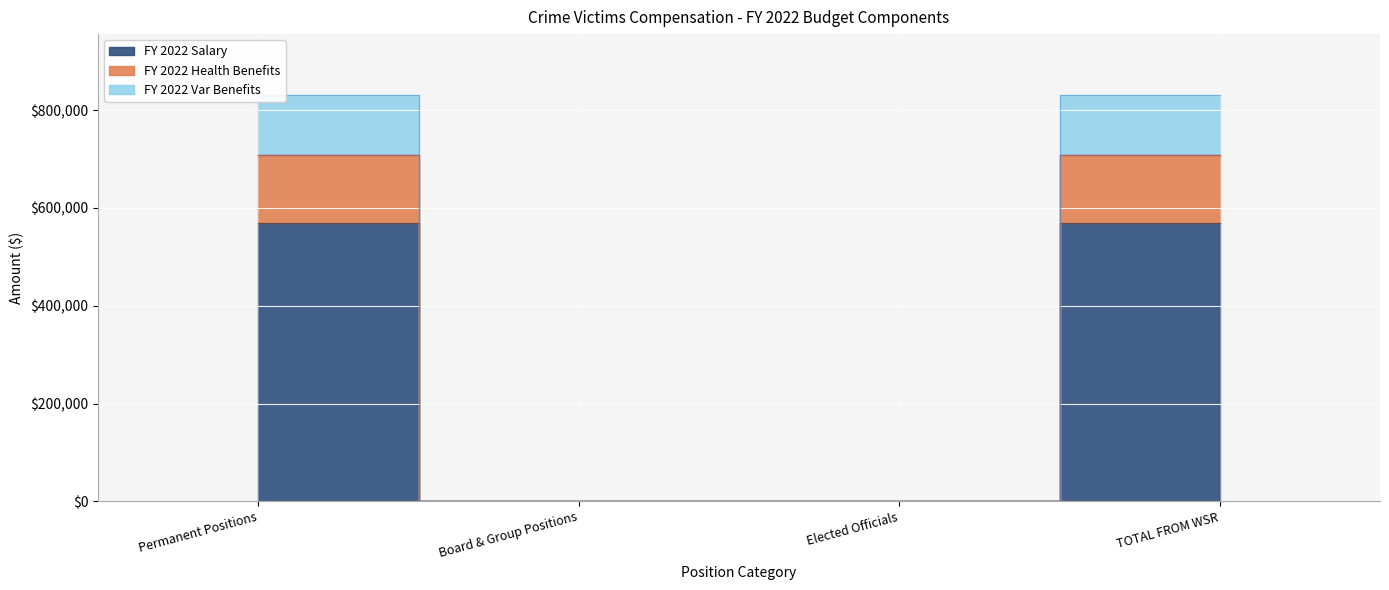

What are all the series names shown in the legend?

FY 2022 Salary, FY 2022 Health Benefits, FY 2022 Var Benefits